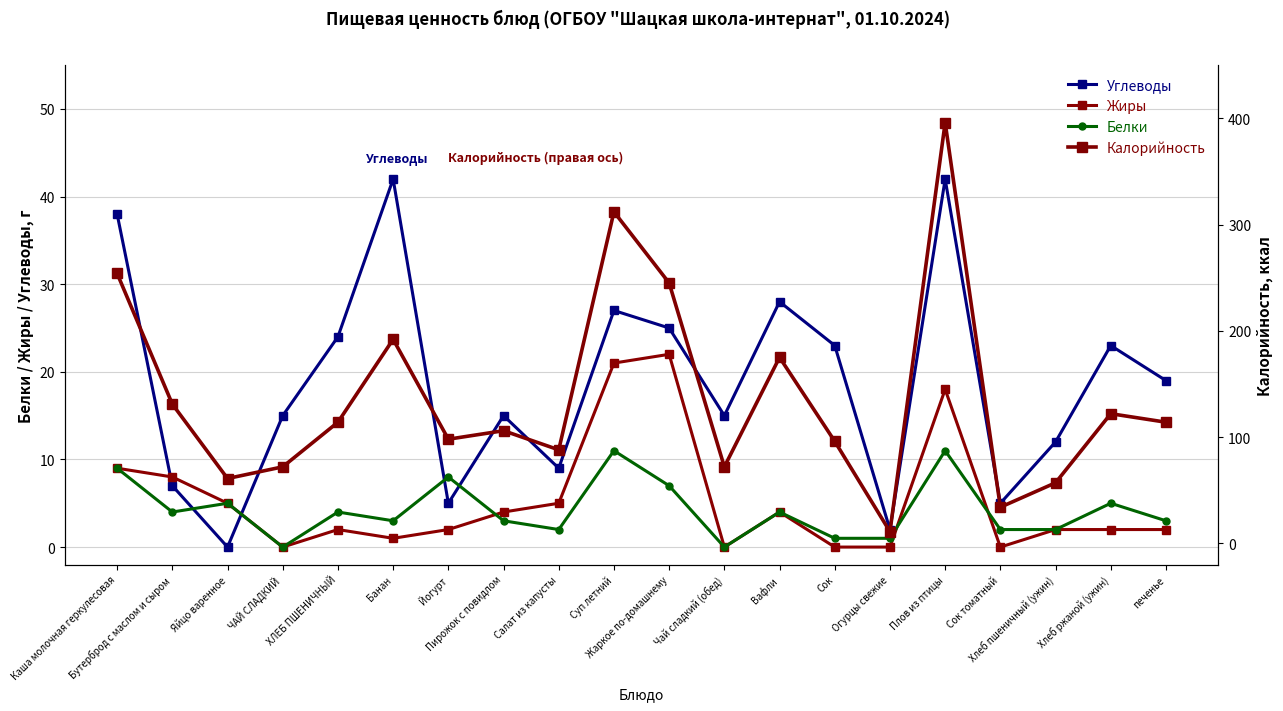

The Жиры series shows 0 at Йогурт. True or false?

False